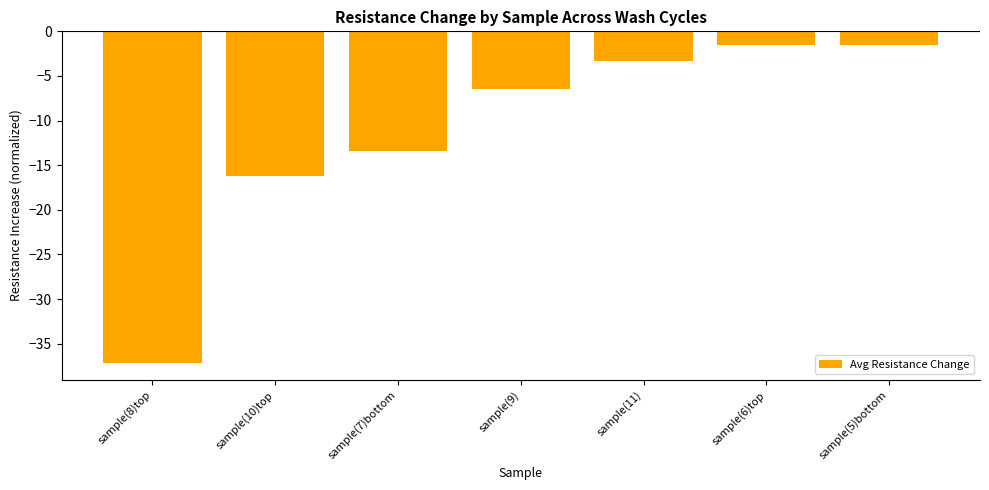

The value at sample(10)top is -5.0. True or false?

False